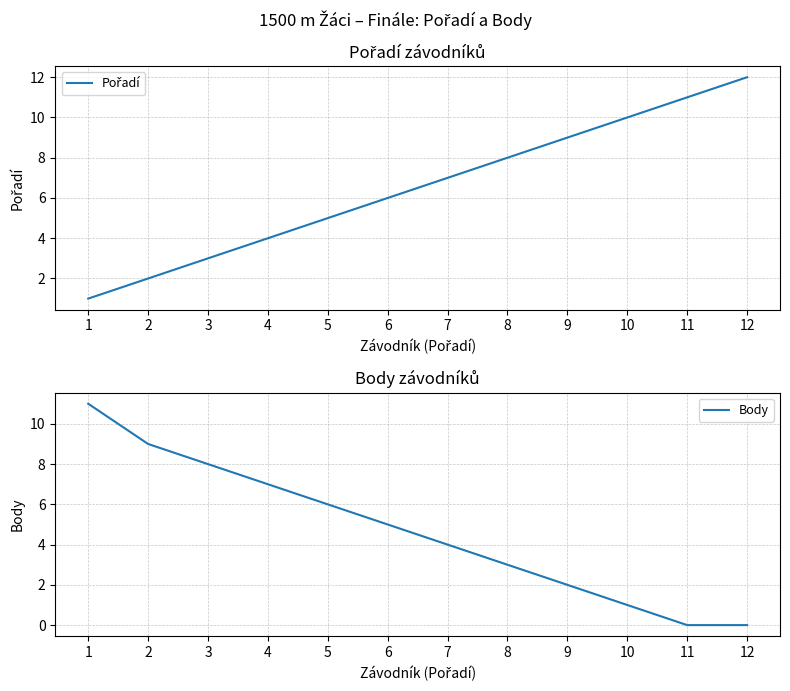

Reading left to right, transcribe all the data shown in this chart.

Pořadí: 1=1	2=2	3=3	4=4	5=5	6=6	7=7	8=8	9=9	10=10	11=11	12=12
Body: 1=11	2=9	3=8	4=7	5=6	6=5	7=4	8=3	9=2	10=1	11=0	12=0